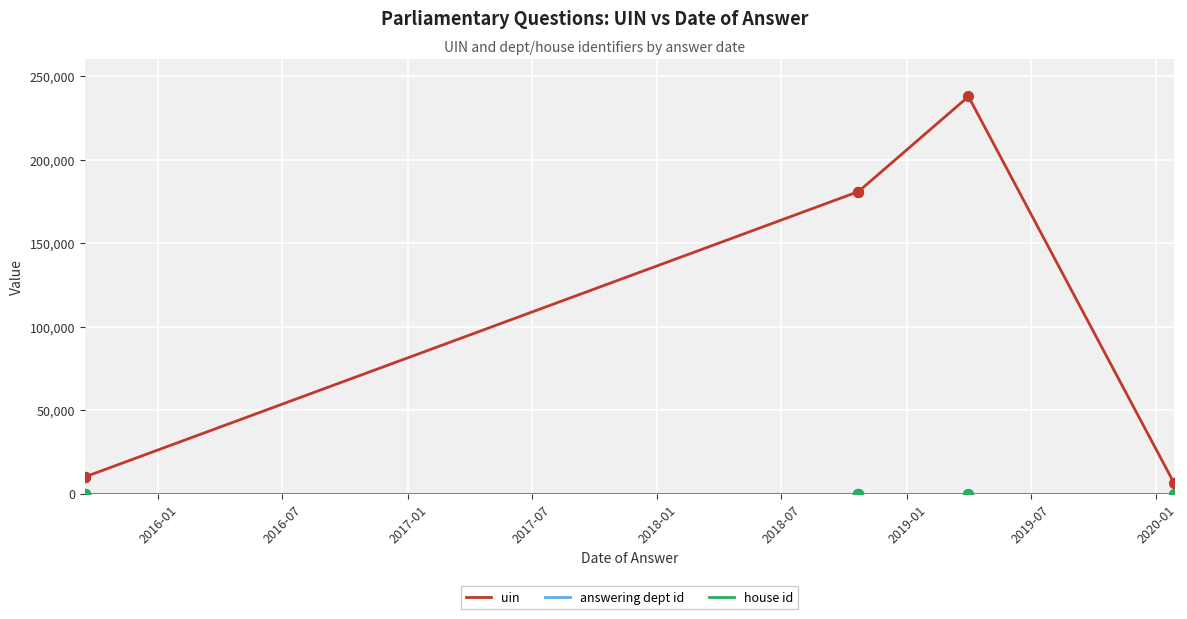

Which series has the widest spread of Y values?

uin